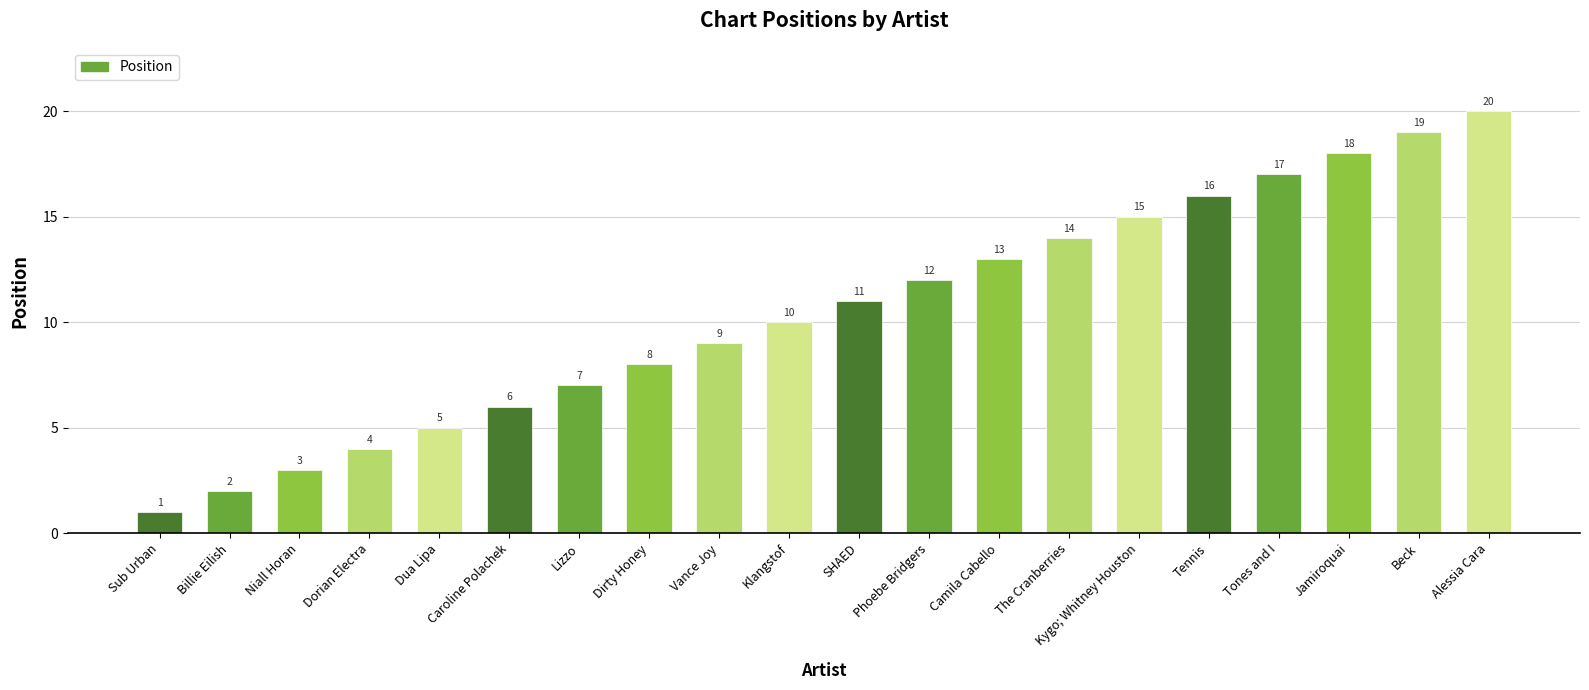

Which category has the highest value across all series?

Alessia Cara